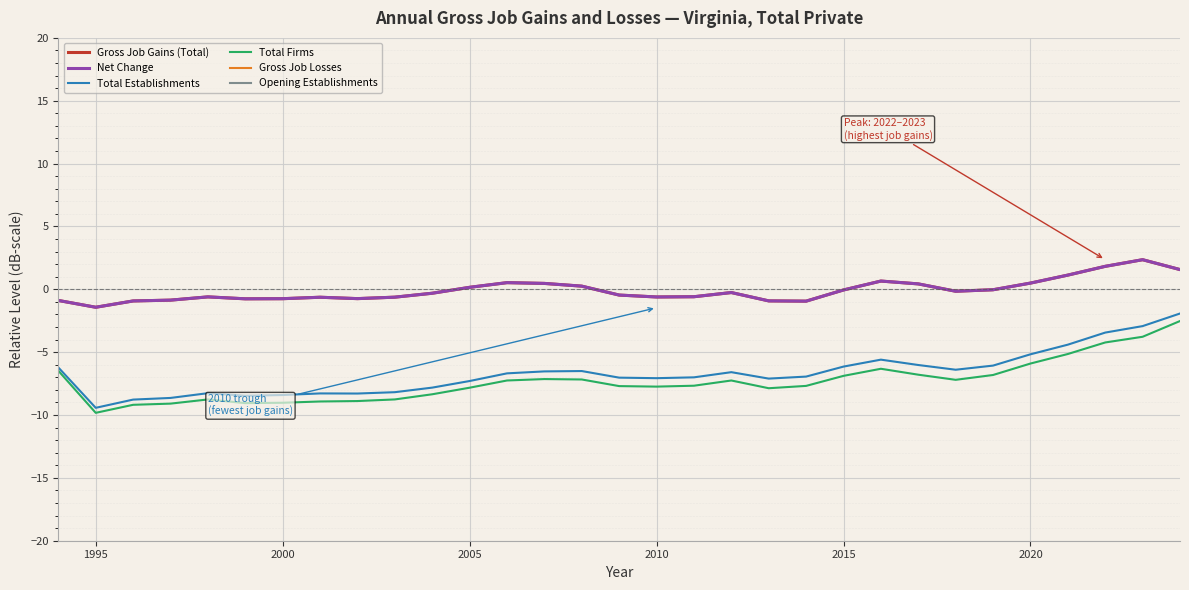

True or false: Net Change and Gross Job Gains (Total) cross at least once.

False